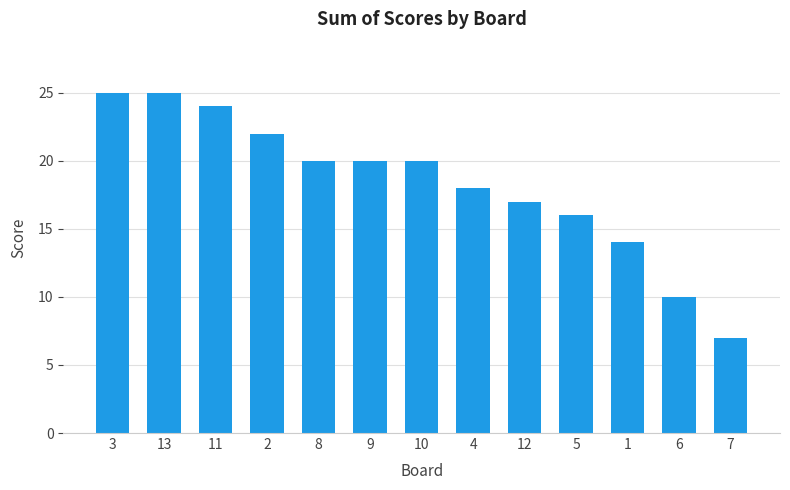

Reading left to right, list all the values displayed in this chart.

25	25	24	22	20	20	20	18	17	16	14	10	7